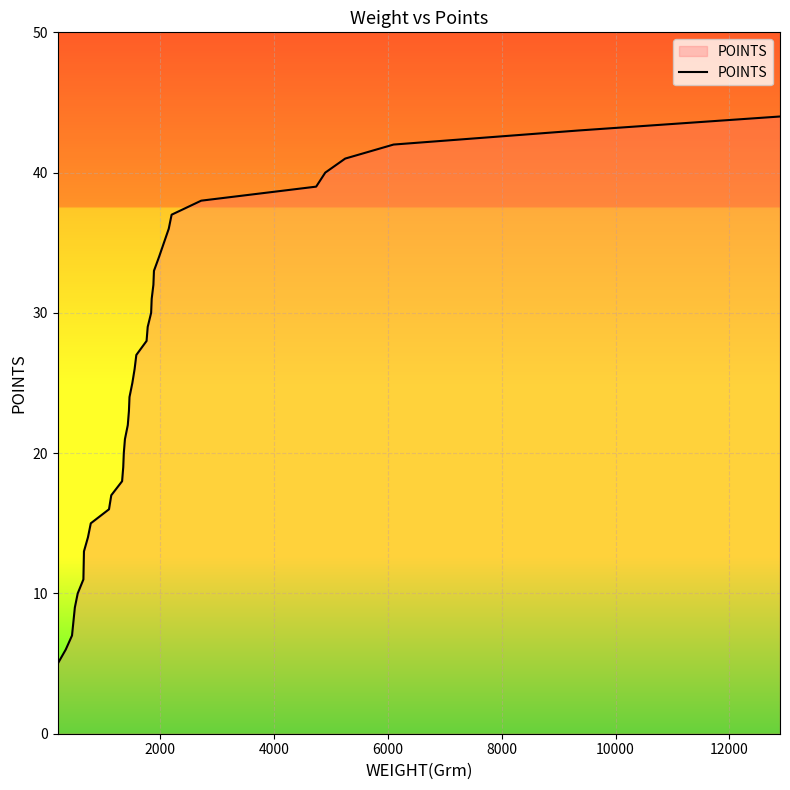

True or false: the data has more than 1 interior local peaks.

False